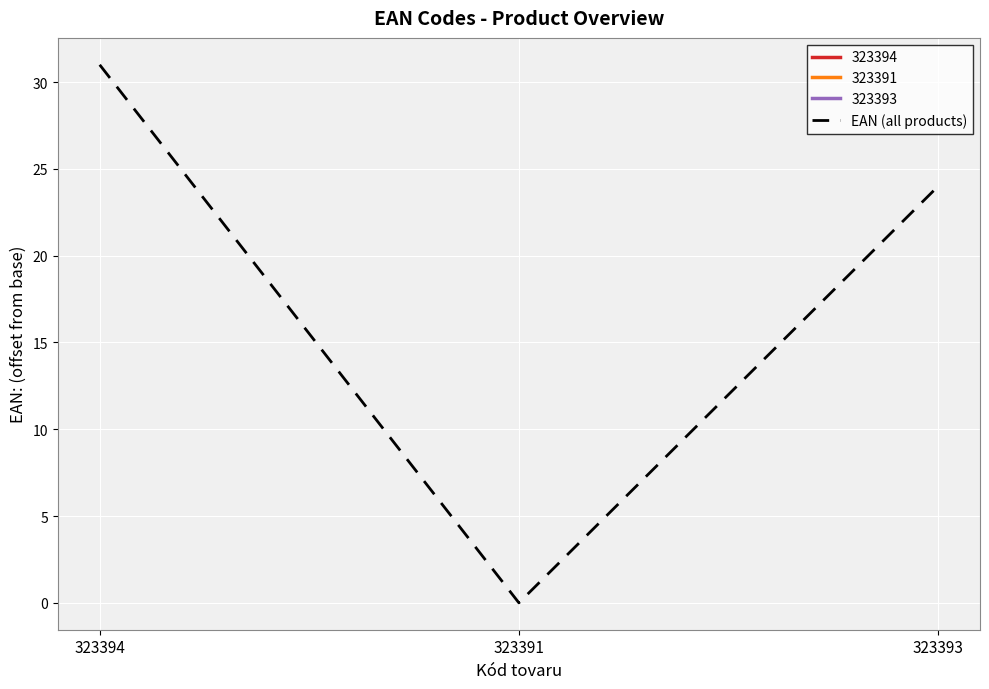

Does the chart display data point markers on the line(s)?

No